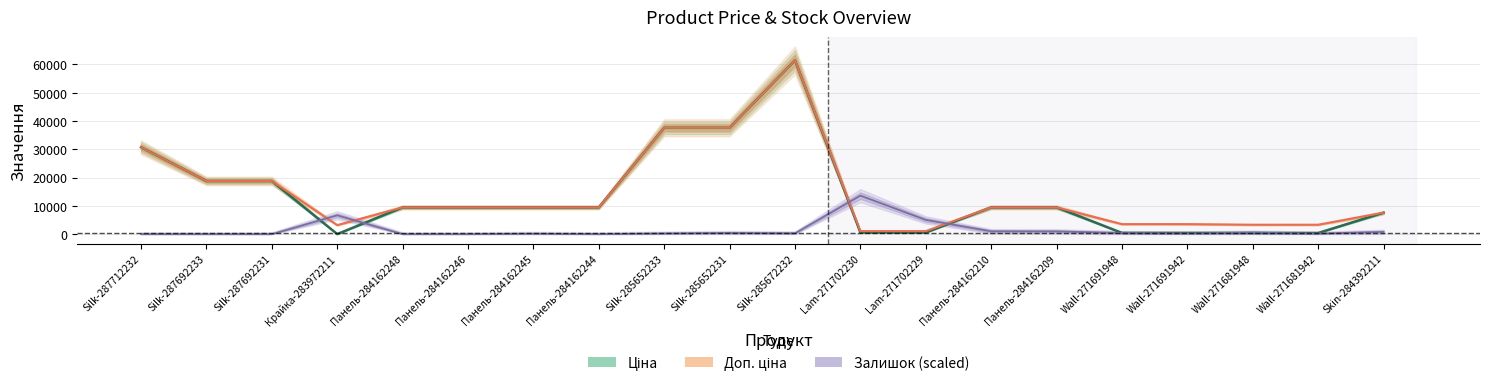

Is it true that Залишок equals 584.0 at Silk-285652231?

False